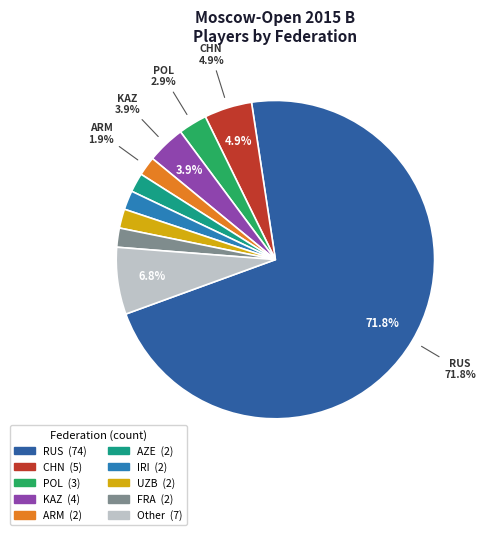

Is there a majority slice in this chart?

Yes